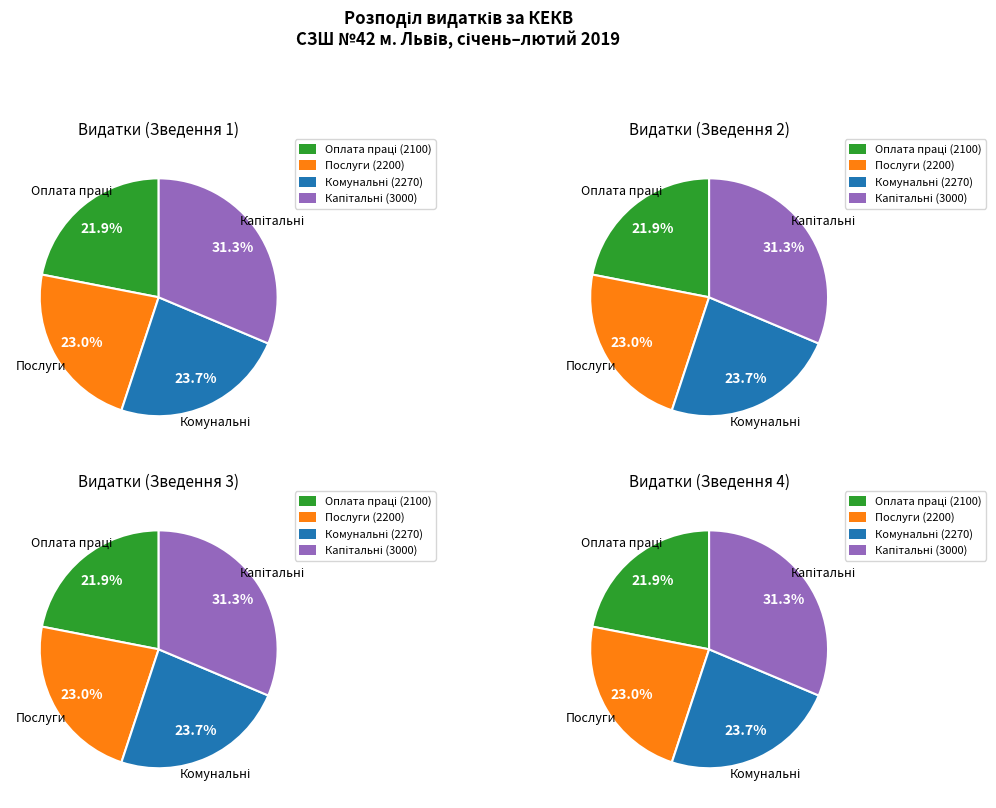

To the nearest percent, what is the combined percentage of Оплата комунальних послуг та енергоносіїв and Оплата праці і нарахування?

46%